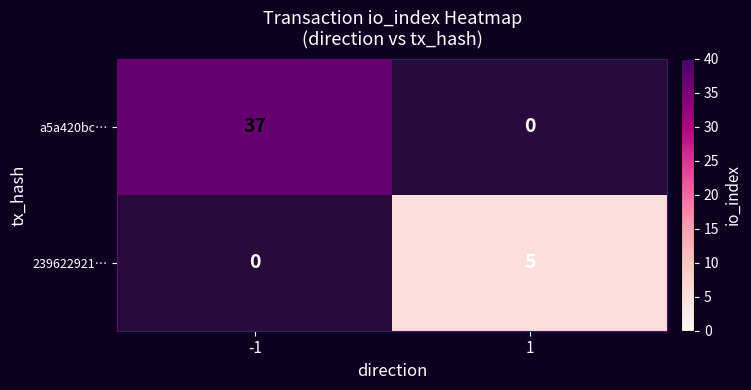

The 239622921… series shows 9 at 1. True or false?

False